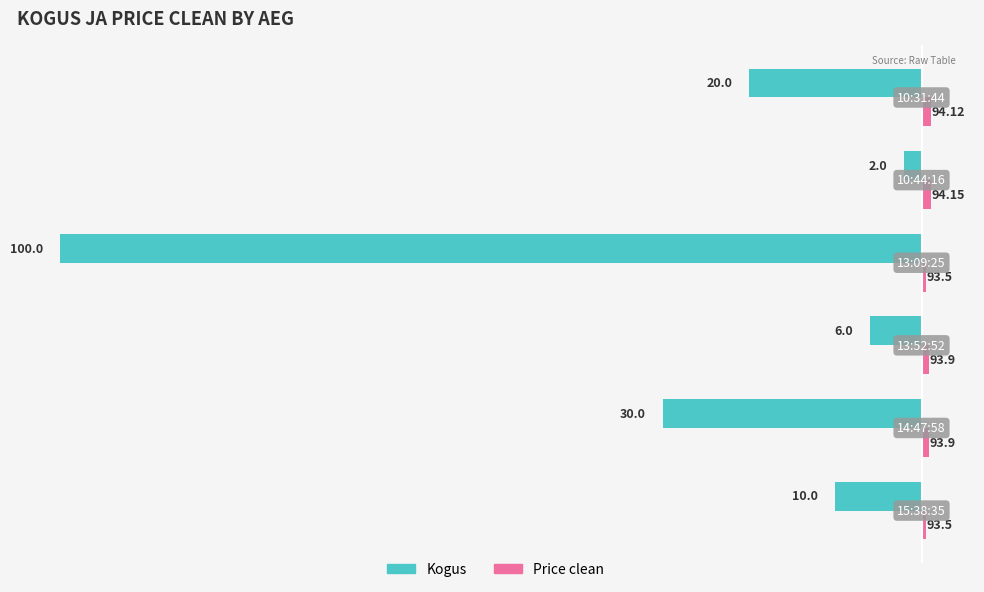

What are all the series names shown in the legend?

Kogus, Price clean